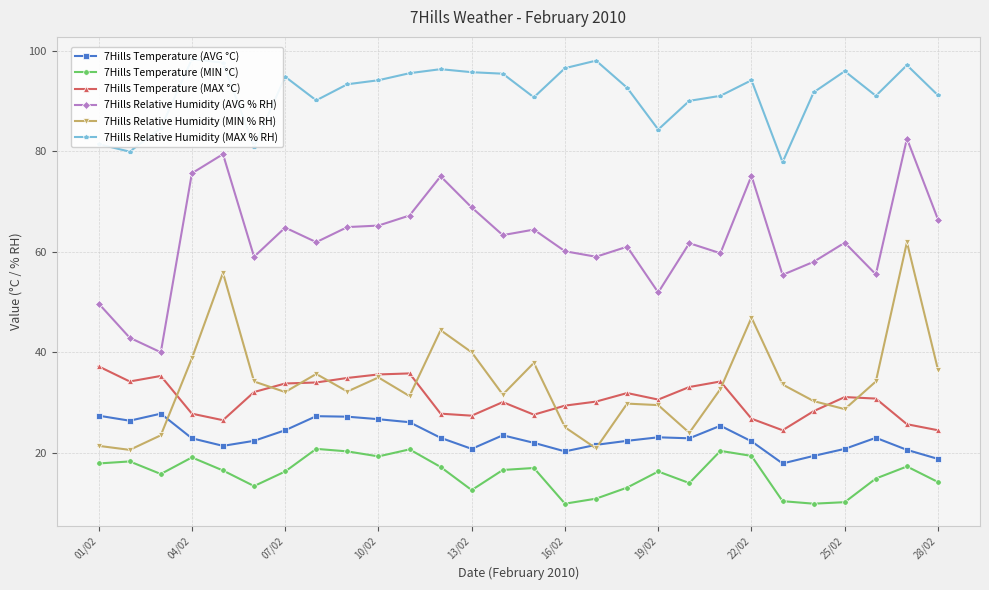

List the series in order of their peak value, lowest first.

7Hills Temperature (MIN °C), 7Hills Temperature (AVG °C), 7Hills Temperature (MAX °C), 7Hills Relative Humidity (MIN % RH), 7Hills Relative Humidity (AVG % RH), 7Hills Relative Humidity (MAX % RH)